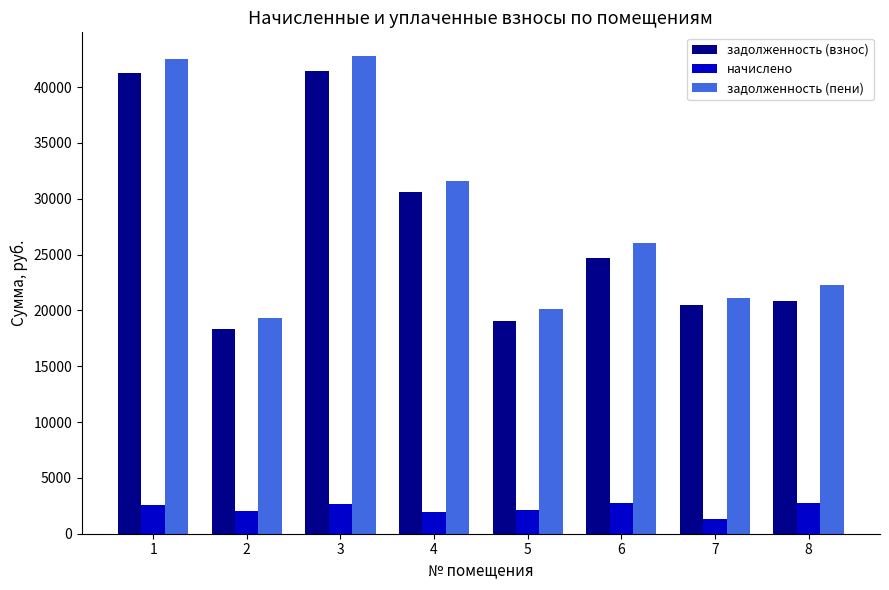

What is the difference between the highest and lowest values at 4?

29627.5